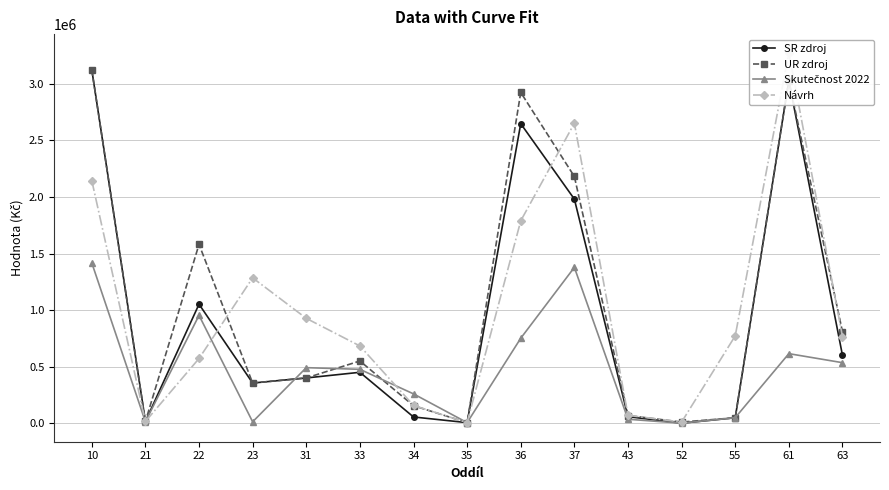

Reading right to left, what are all the values shown in this chart?

SR zdroj: 63=600000.0	61=3029000.0	55=48000.0	52=0.0	43=58000.0	37=1981000.0	36=2648000.0	35=5000.0	34=55000.0	33=450000.0	31=400000.0	23=355000.0	22=1052000.0	21=15000.0	10=3125000.0
UR zdroj: 63=808380.0	61=3029000.0	55=48000.0	52=10000.0	43=68000.0	37=2181000.0	36=2924090.6	35=5000.0	34=155000.0	33=550000.0	31=400000.0	23=355000.0	22=1581000.0	21=15000.0	10=3125000.0
Skutečnost 2022: 63=535000.2	61=614797.3	55=48779.5	52=0.0	43=35000.0	37=1377605.8	36=751019.0	35=5000.0	34=259203.5	33=476299.3	31=490972.9	23=12200.0	22=953469.9	21=13000.0	10=1417597.8
Návrh: 63=766000.0	61=3276000.0	55=772000.0	52=10000.0	43=70000.0	37=2652000.0	36=1789000.0	35=5000.0	34=157000.0	33=683000.0	31=927000.0	23=1285000.0	22=572000.0	21=15000.0	10=2145000.0